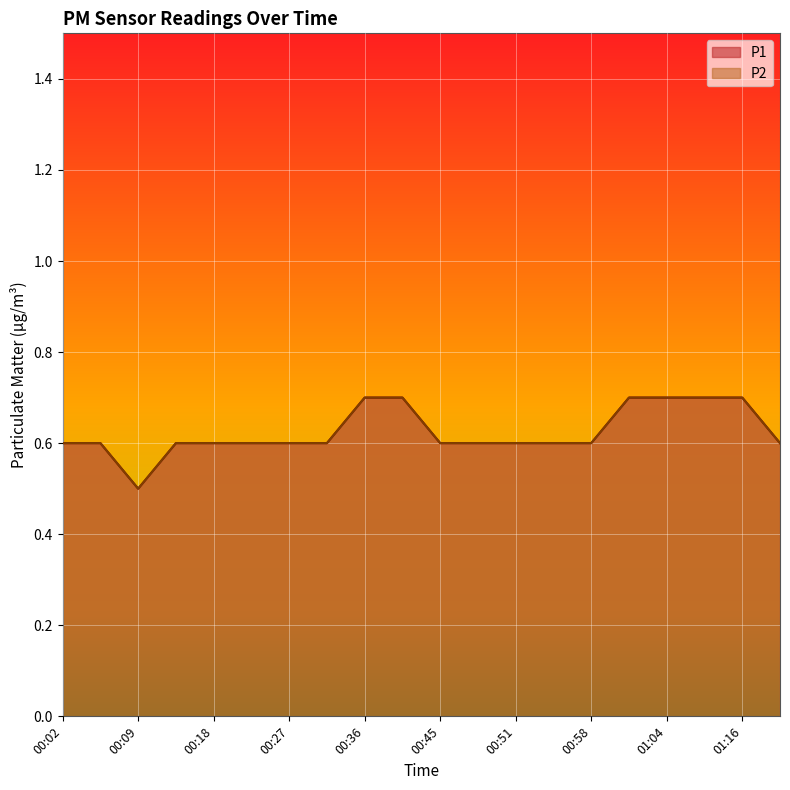

What is the value of the P2 point at the 12th from the left?

0.6